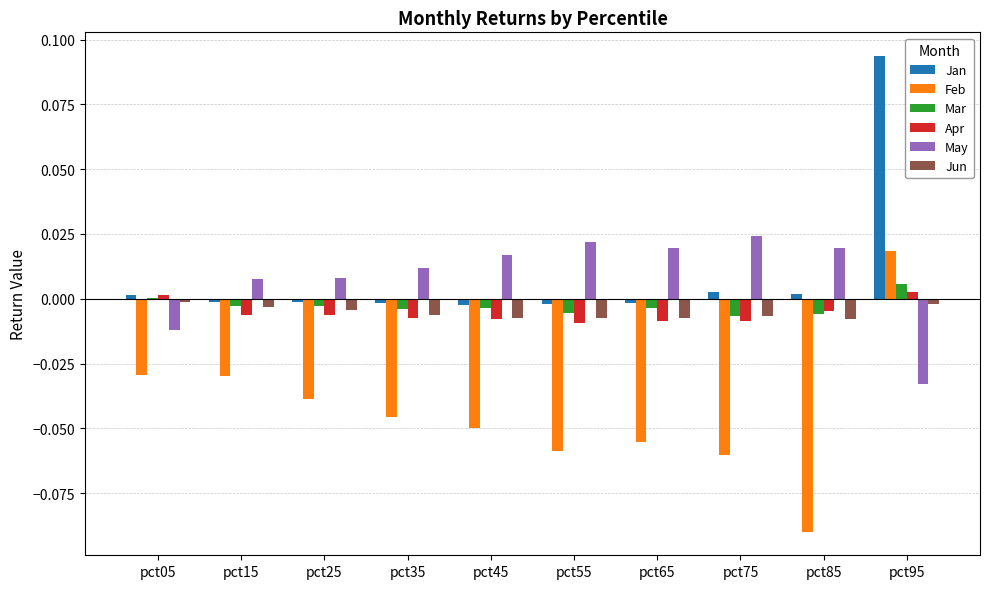

The value of Apr at pct75 is -0.0. True or false?

True